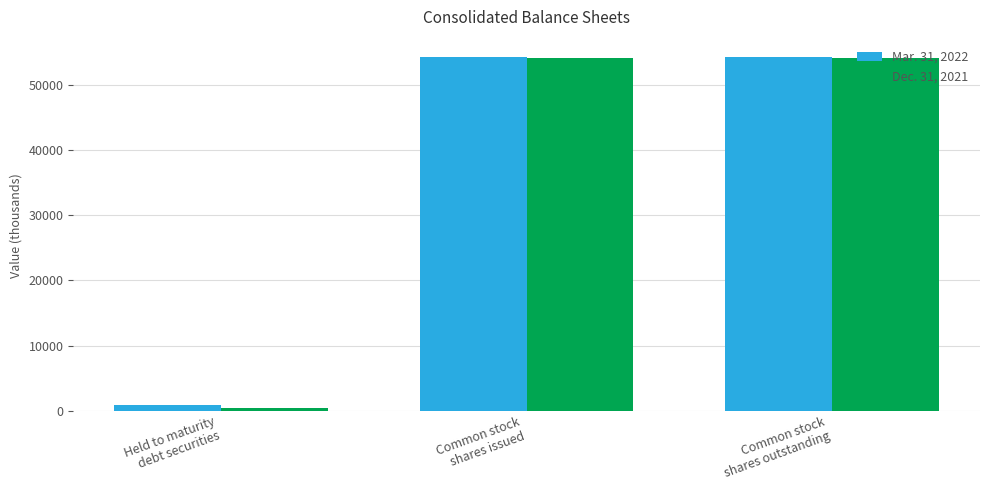

What is the label of the 1st bar from the right?

Common stock
shares outstanding